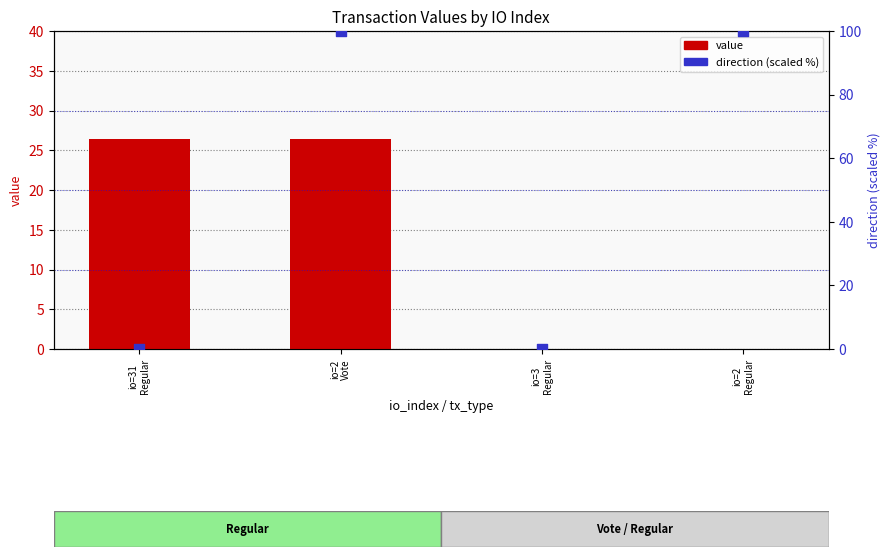

Which series reaches the maximum Y coordinate?

direction (scaled 0-100)